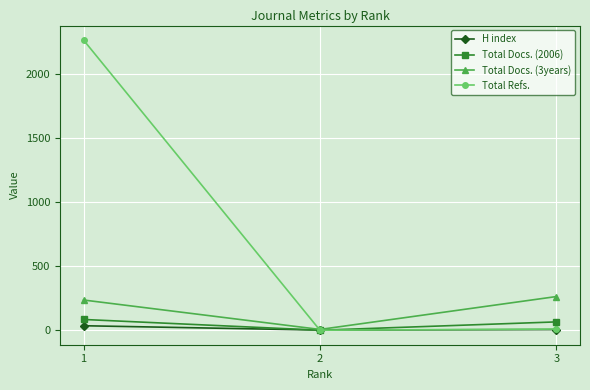

At which label is Total Docs. (2006) closest to 42?

3